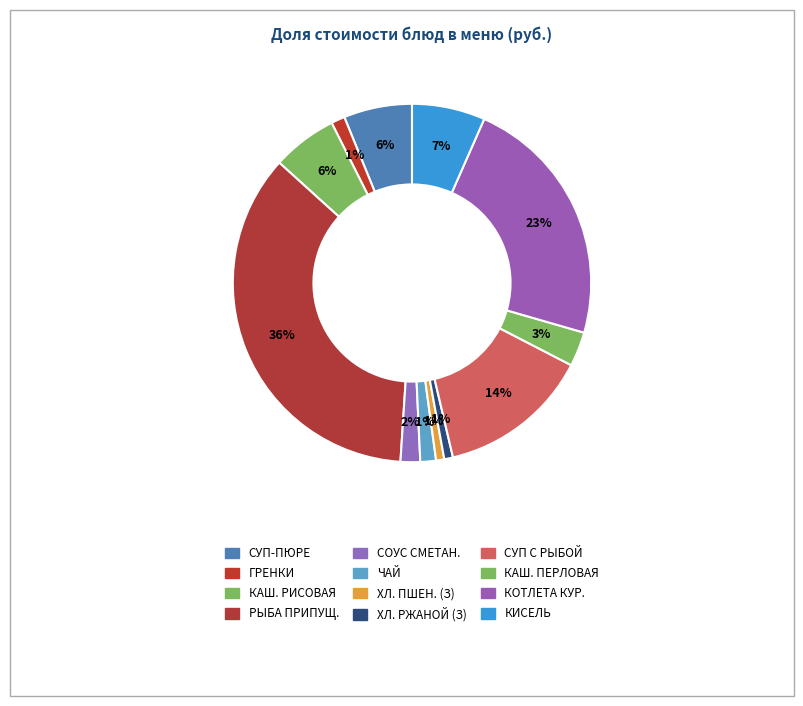

What is the smallest slice in the pie chart?

ХЛЕБ ПШЕНИЧНЫЙ (завтрак)